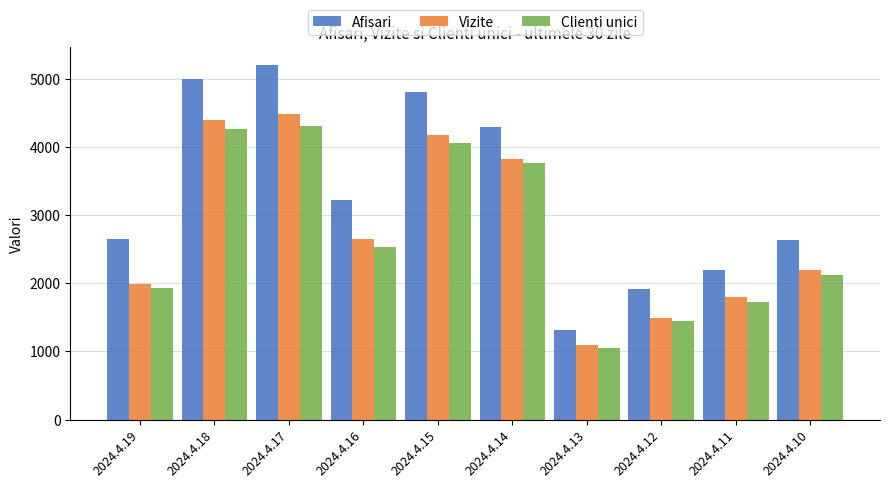

The value of Vizite at 2024.4.12 is 1495. True or false?

True